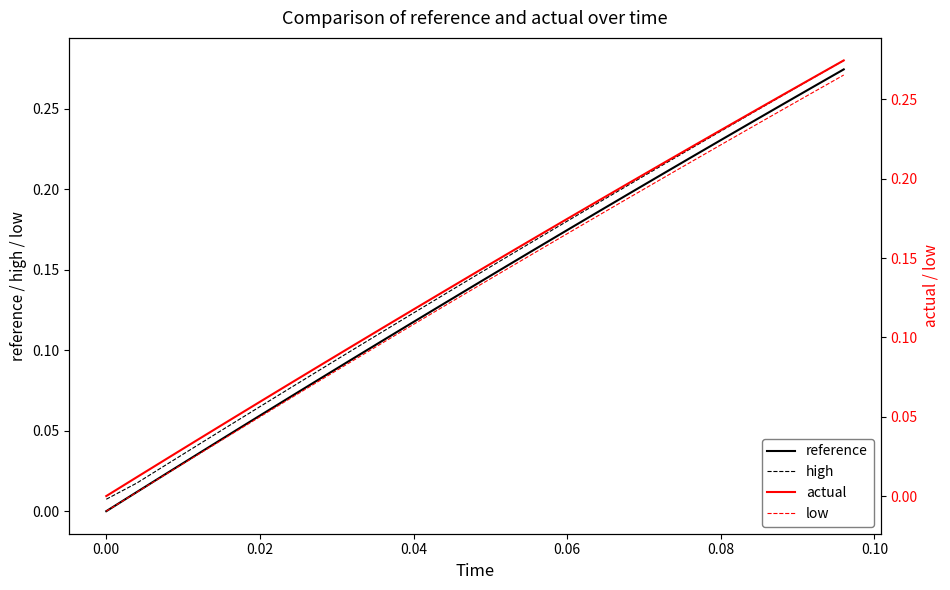

Is it true that actual equals 0.3 at 21?

False